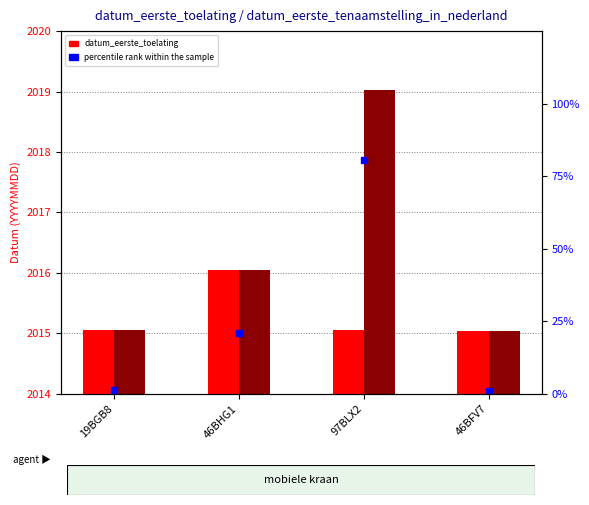

Where is percentile rank within the sample nearest to the value 40?

46BHG1